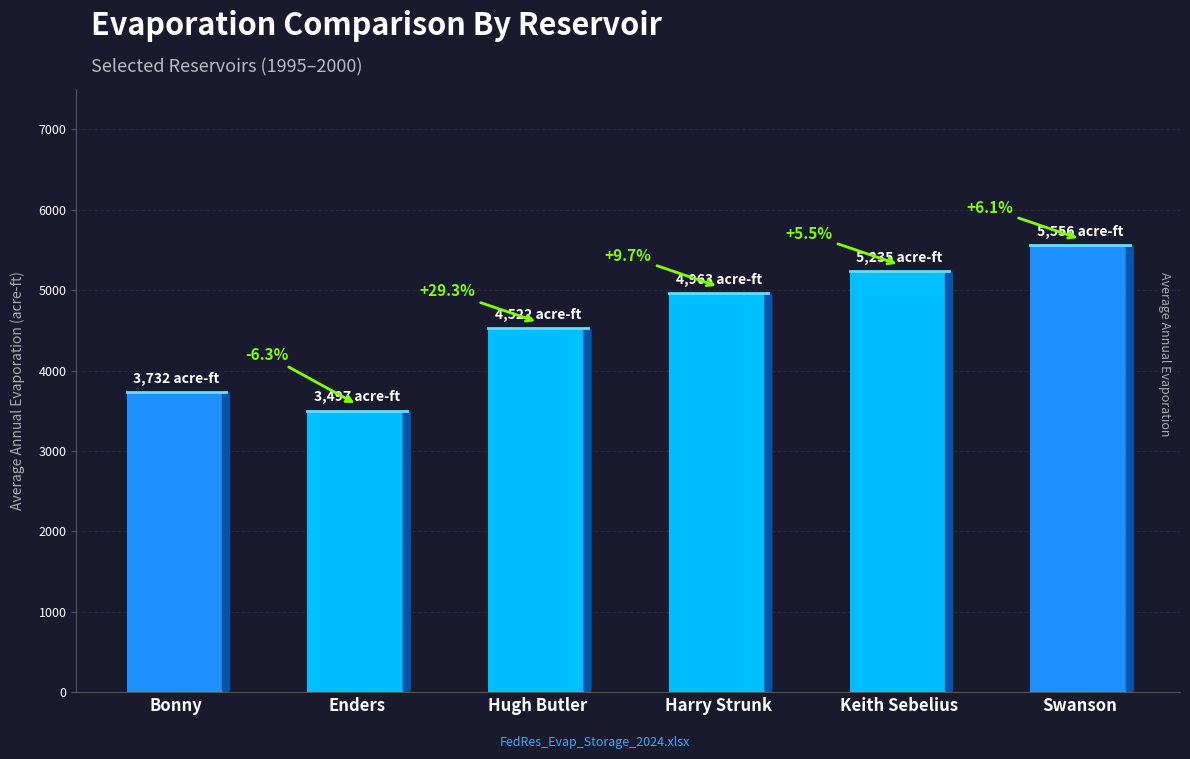

What is the sum of the values at Bonny and Swanson?

9288.9